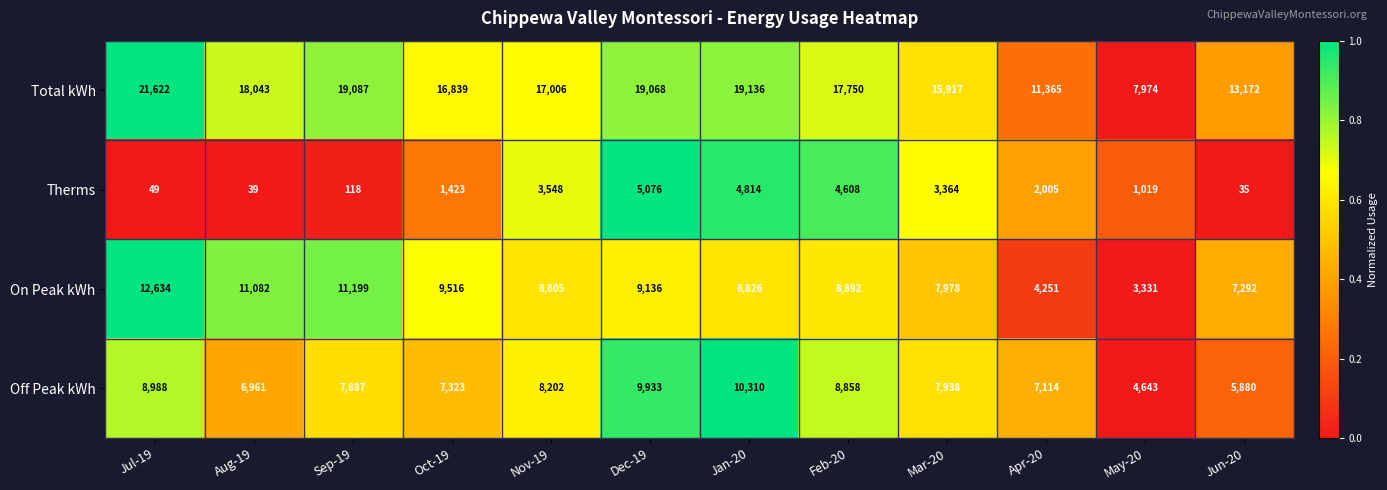

At which label does On Peak kWh first exceed 8892?

Jul-19